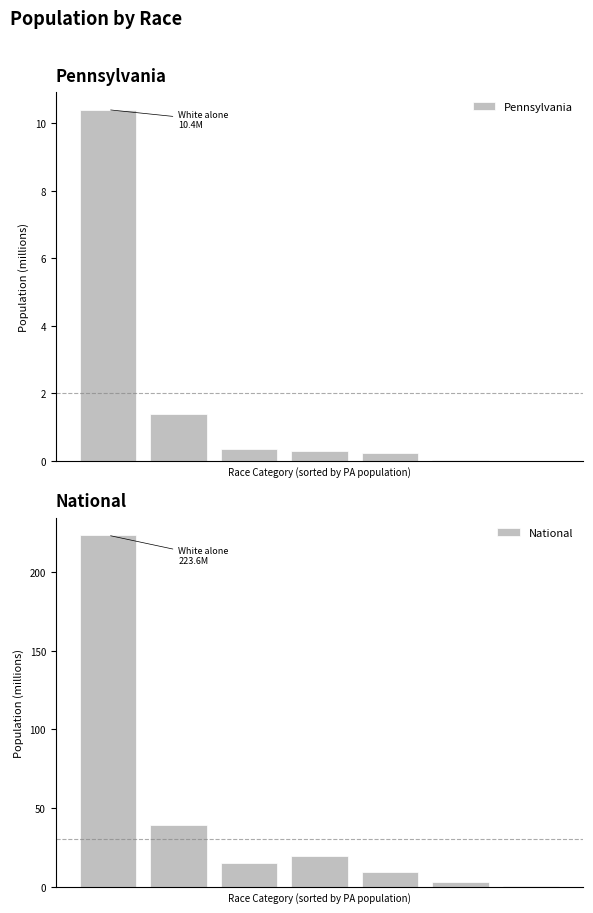

Which series has the largest total across all categories?

National